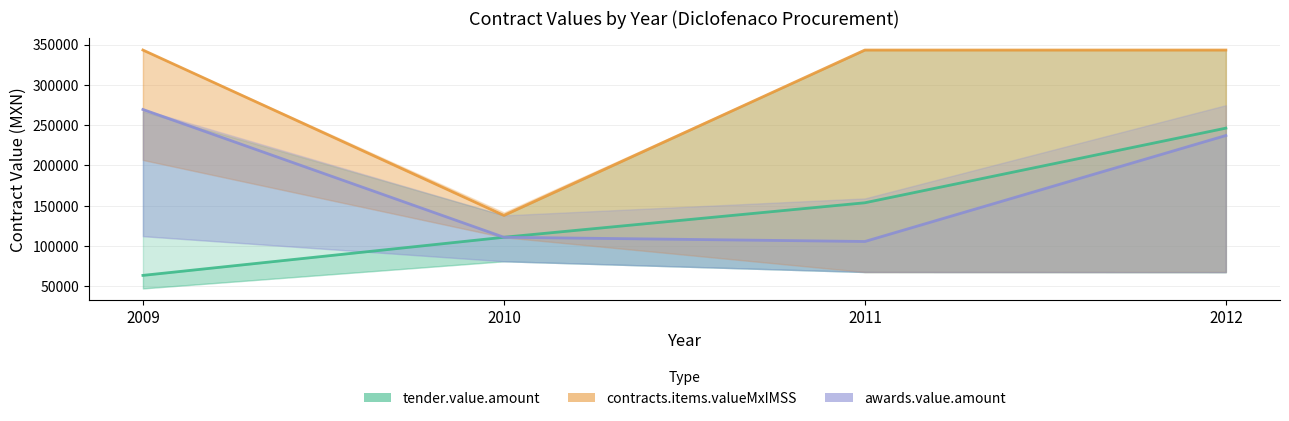

Reading right to left, list all the values displayed in this chart.

tender.value.amount: 2012=246141.0	2011=153483.8	2010=110643.0	2009=63294.8
contracts.items.valueMxIMSS: 2012=343141.3	2011=343141.3	2010=137794.8	2009=343141.3
awards.value.amount: 2012=237010.5	2011=105400.0	2010=110643.0	2009=269328.2